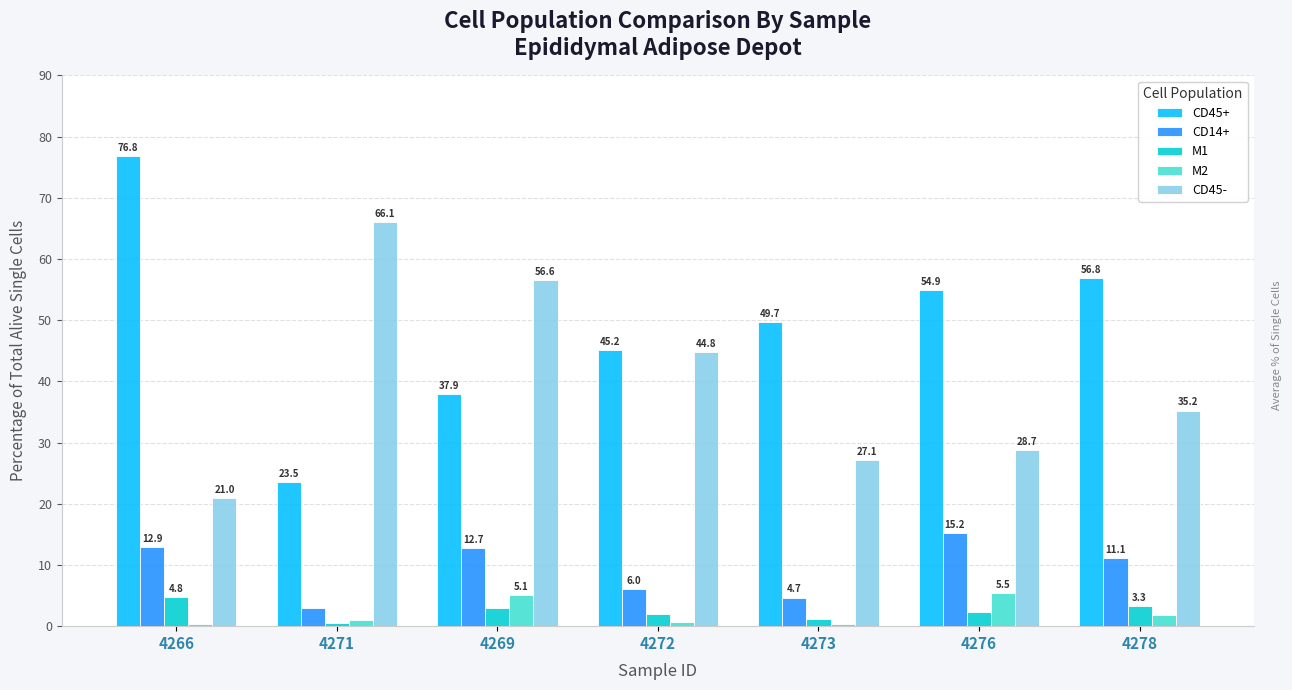

At which label does CD45- reach its minimum?

4266